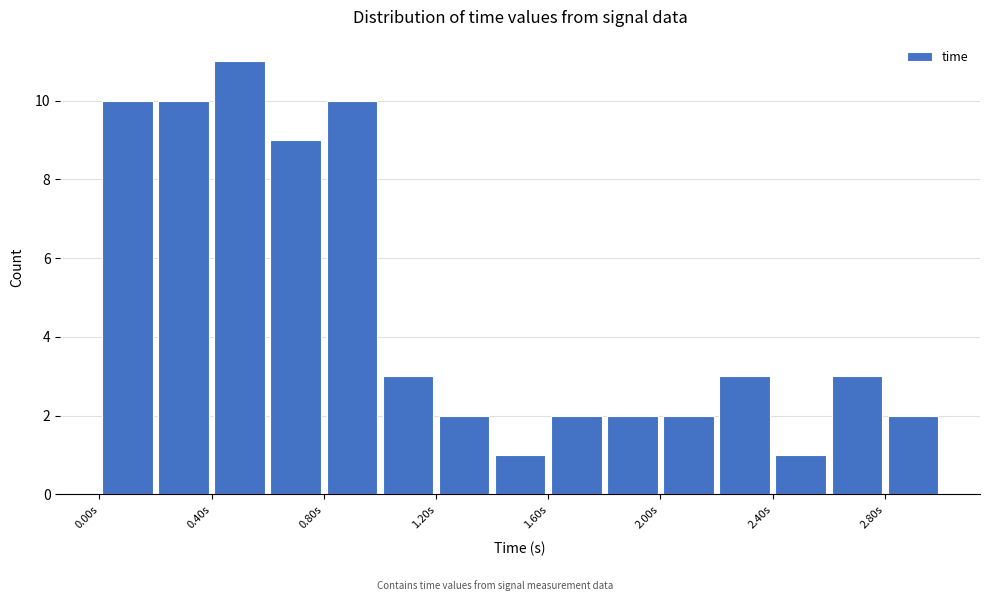

What is the height of the bar covering 0.8 to 1.0 on the x-axis? The values are not printed on the chart, so give them approximately, as read against the axis.

10